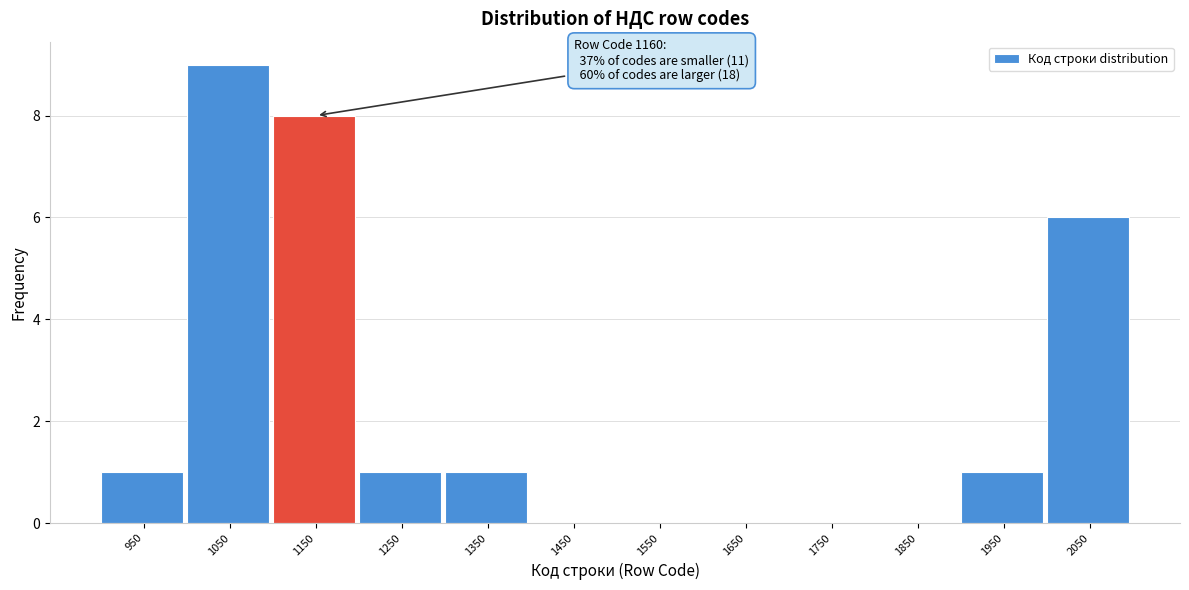

Reading left to right, list all the values displayed in this chart.

950=1	1050=9	1150=8	1250=1	1350=1	1450=0	1550=0	1650=0	1750=0	1850=0	1950=1	2050=6